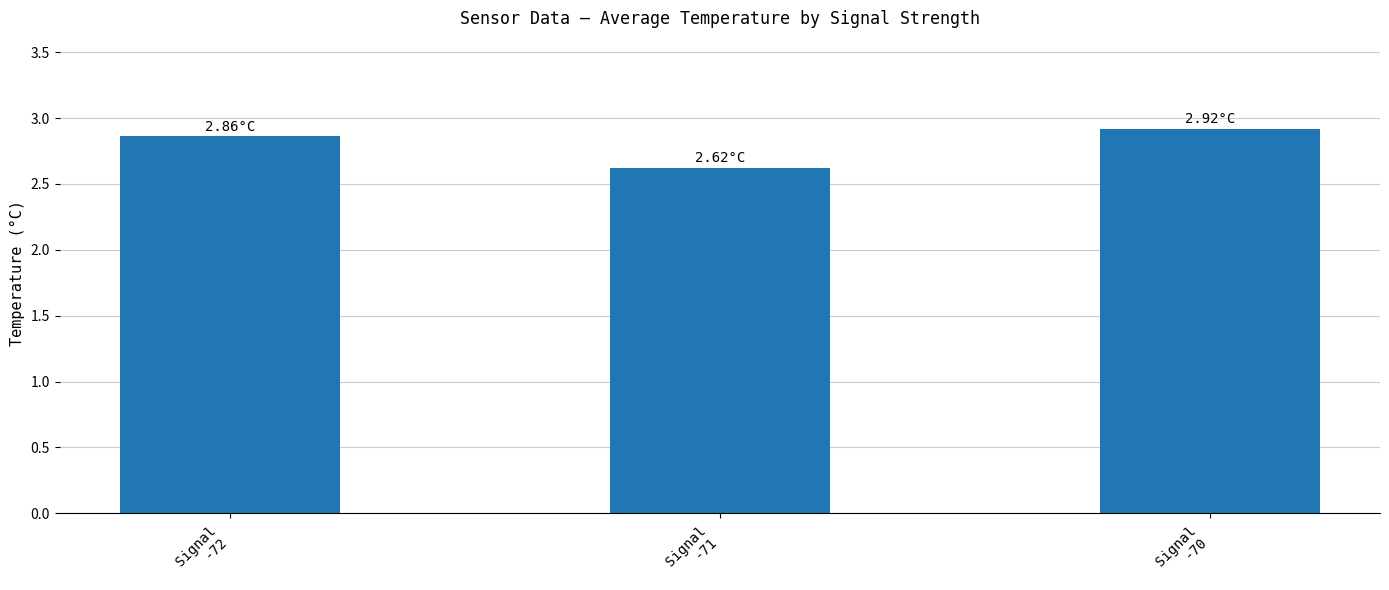

True or false: the data shows 4.6 at Signal
-71.

False